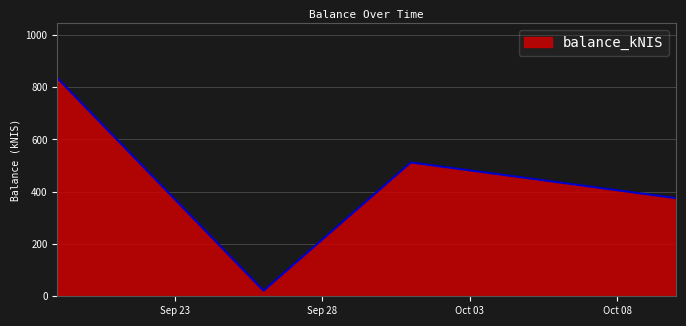

What is the average value?

435.8